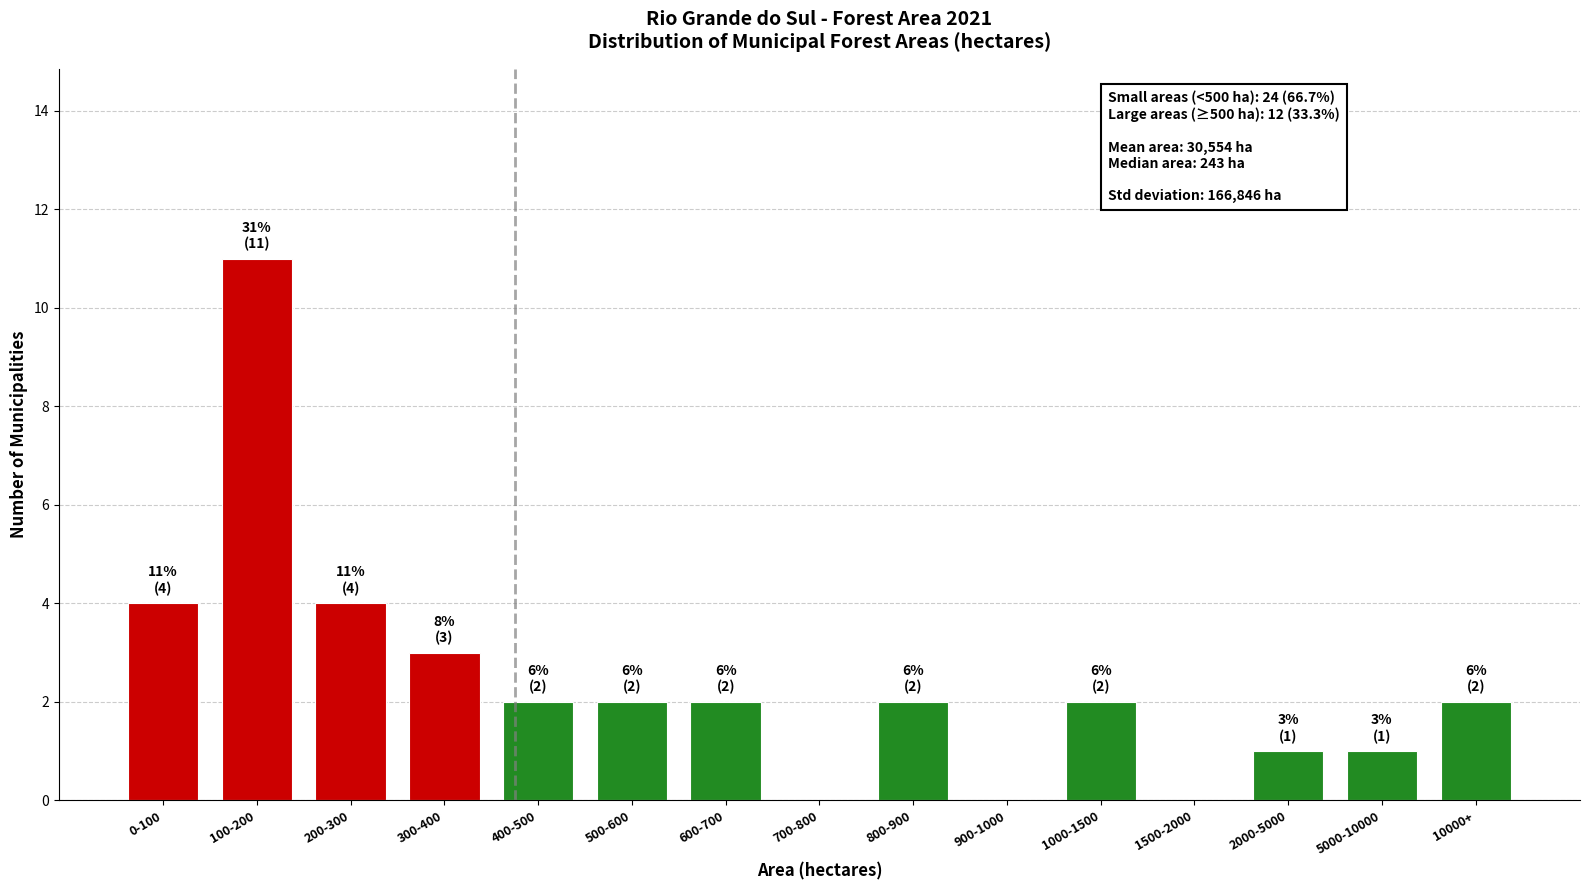

Reading left to right, transcribe all the data shown in this chart.

0-100=4	100-200=11	200-300=4	300-400=3	400-500=2	500-600=2	600-700=2	700-800=0	800-900=2	900-1000=0	1000-1500=2	1500-2000=0	2000-5000=1	5000-10000=1	10000+=2